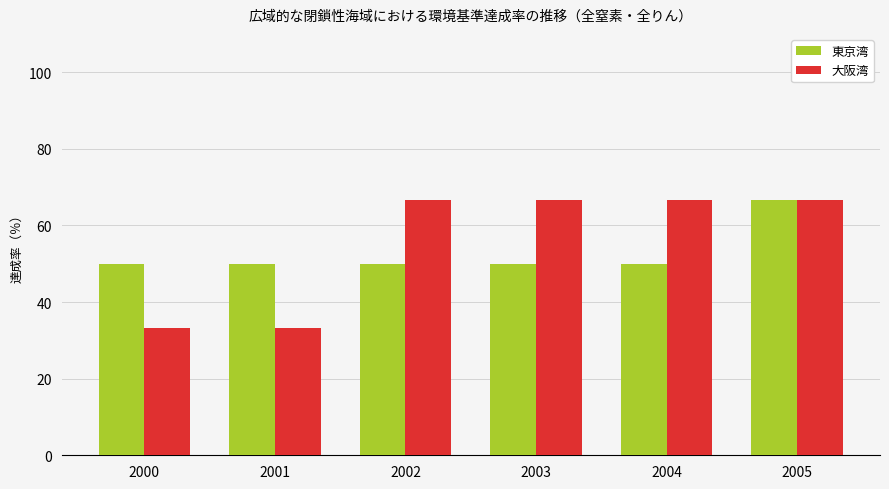

Is the value of 東京湾 at 2004 greater than the value of 大阪湾 at 2002?

No